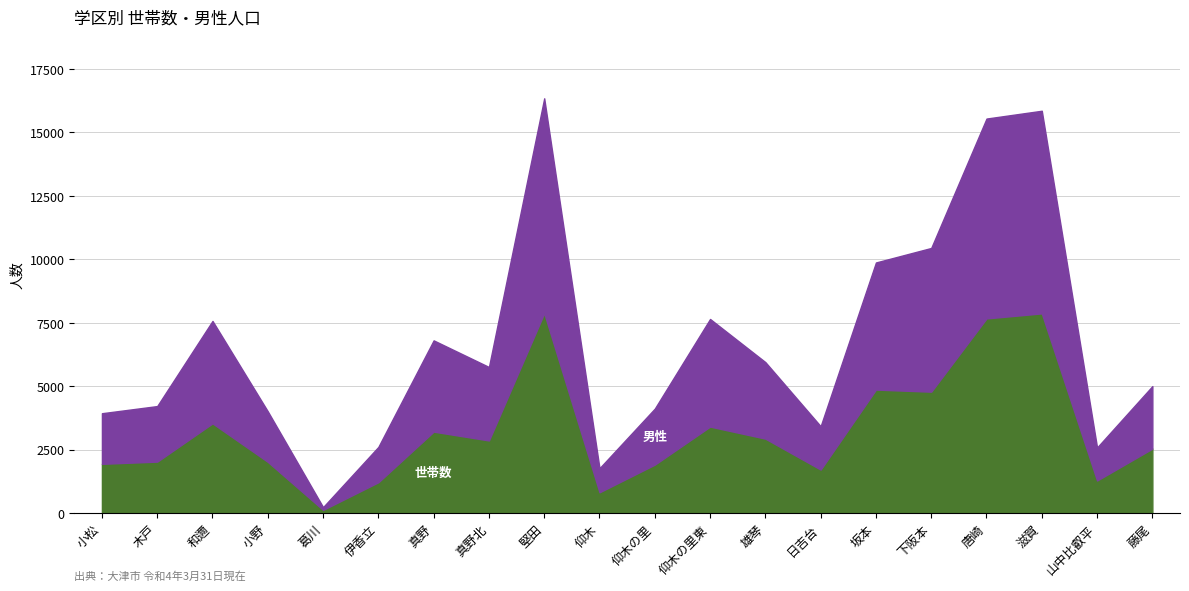

True or false: 男性 has more than 2 points higher than both neighbors.

True